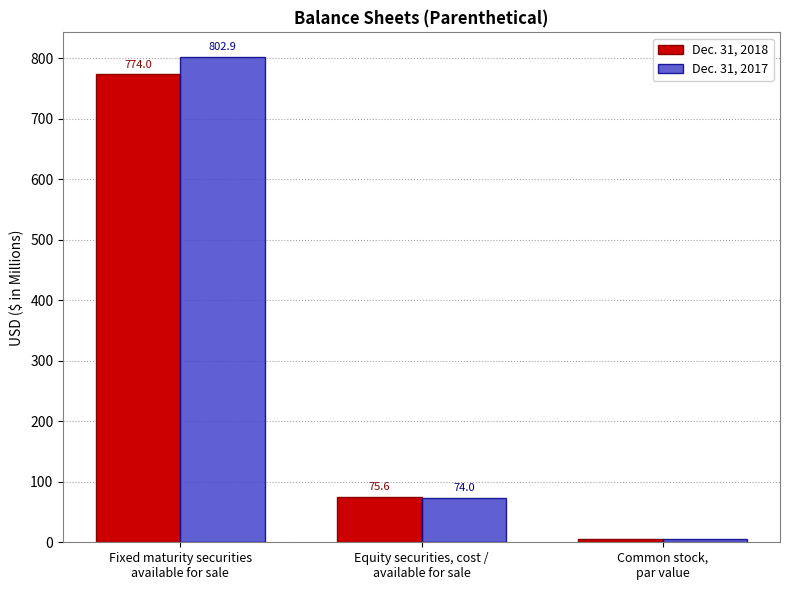

At how many categories does at least one series exceed 749?

1